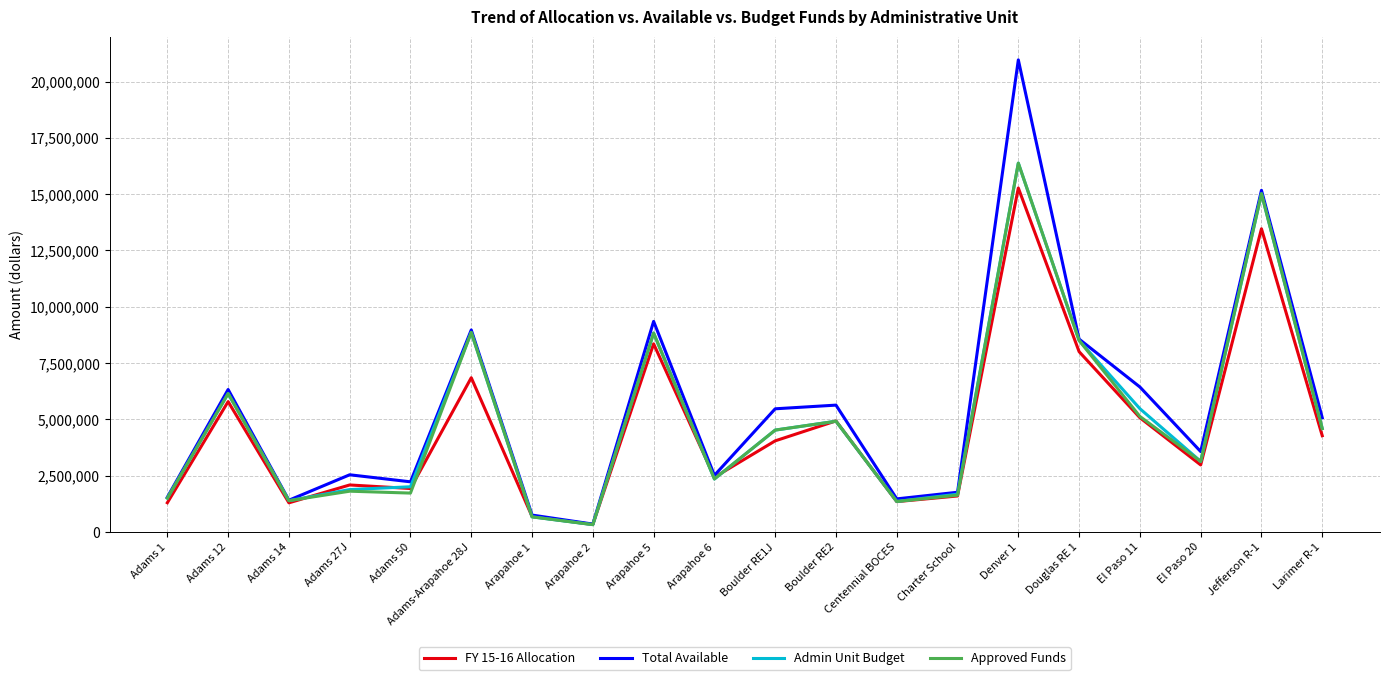

What is the highest value of the Admin Unit Budget series?

16375914